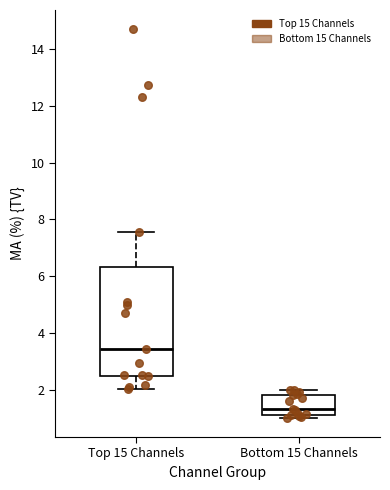

Which box's median line is the highest?

Top 15 Channels